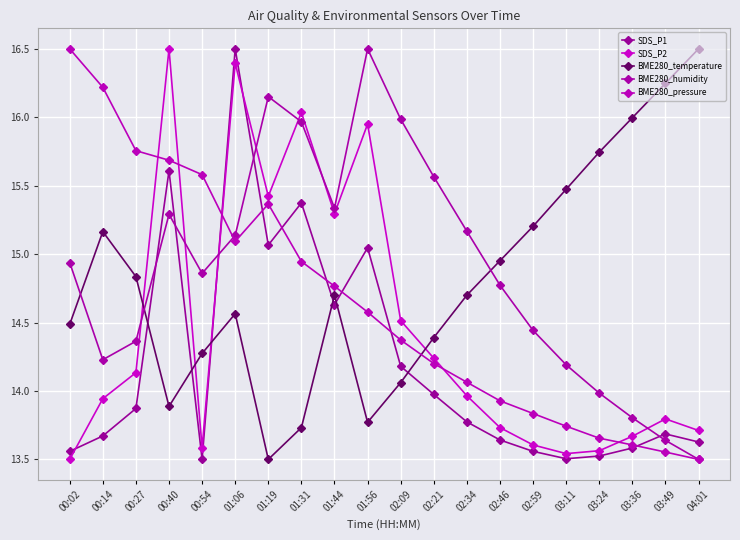

What is the label of the 18th point from the left?

03:36